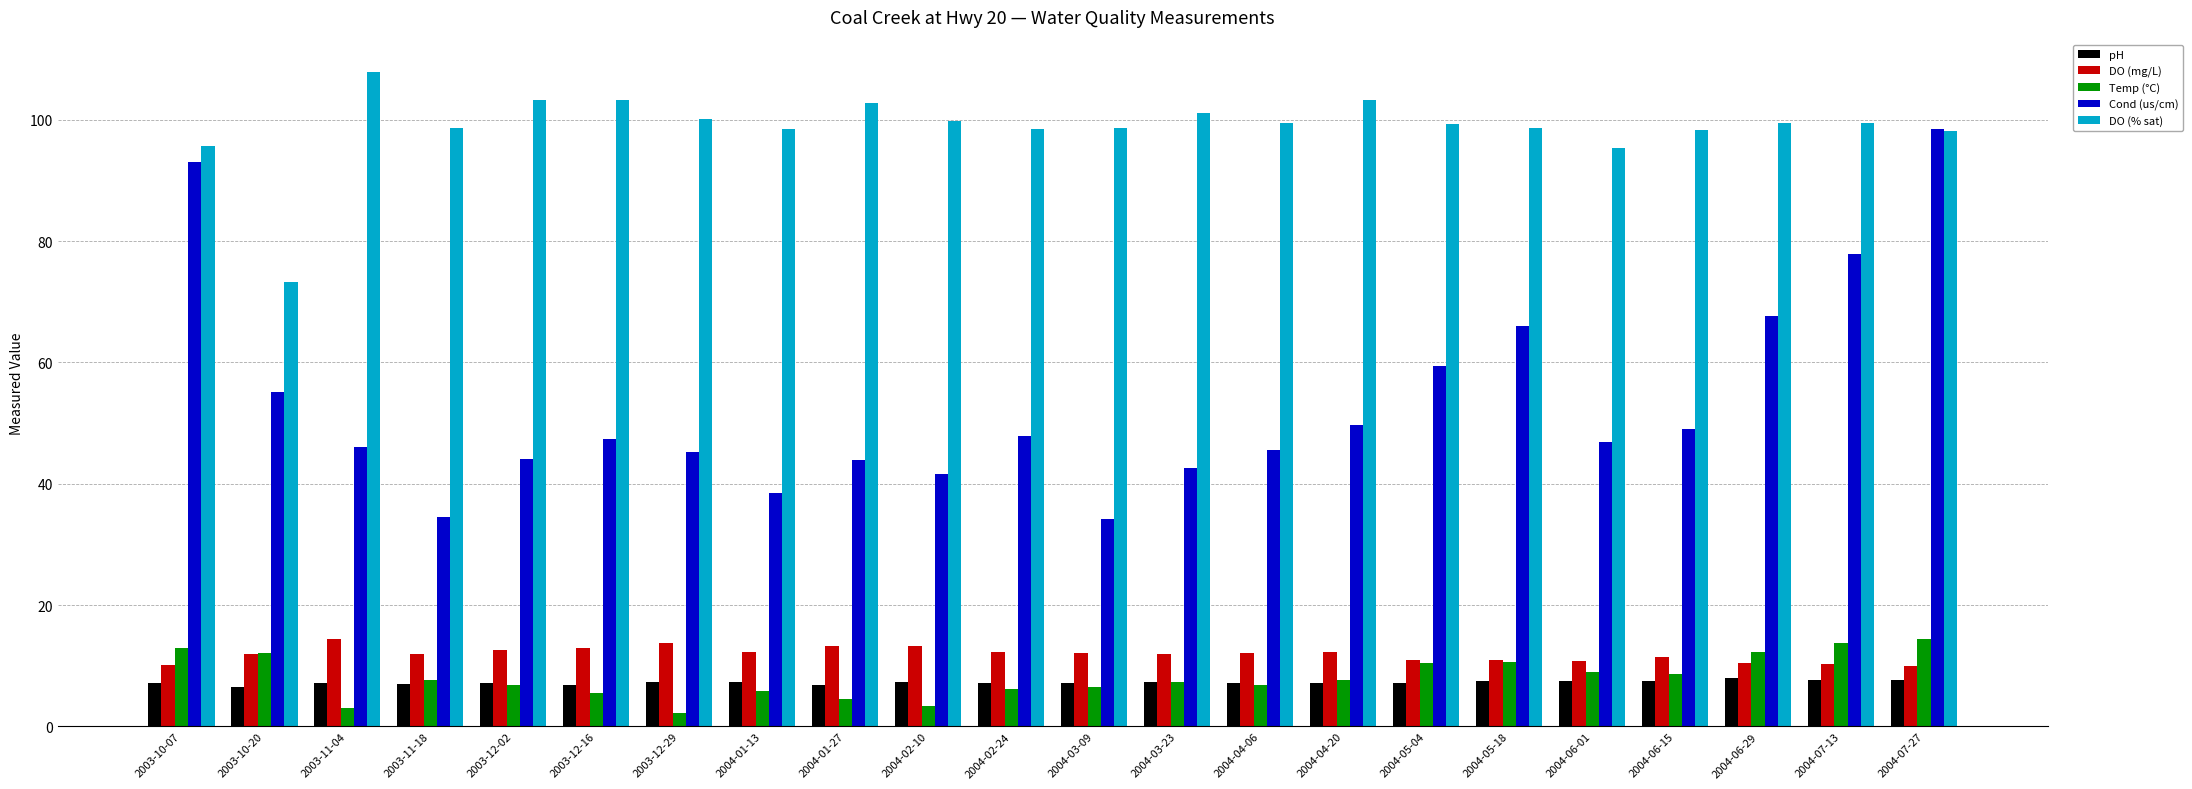

Where is Cond (us/cm) nearest to the value 66?

2004-05-18